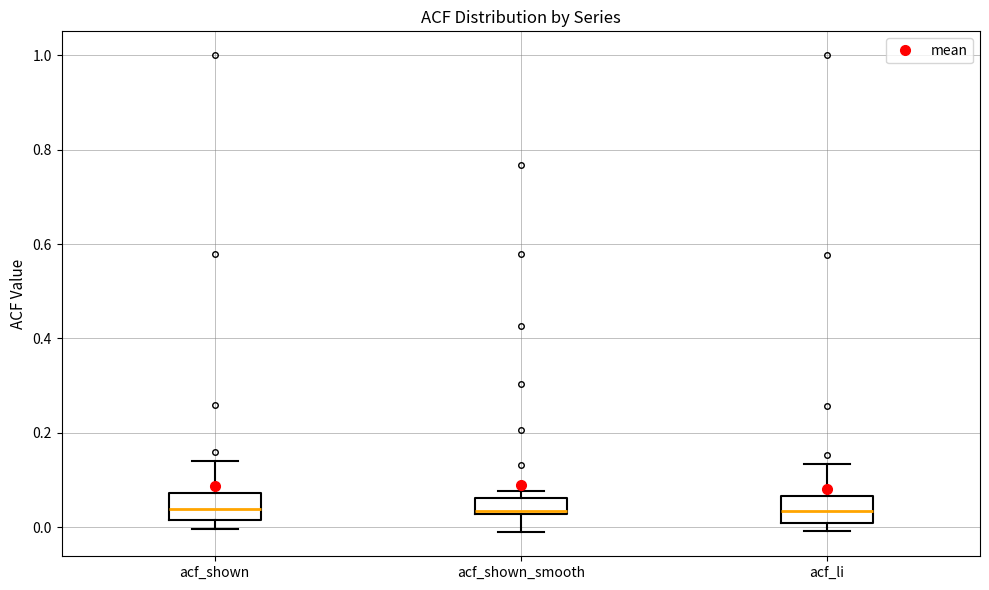

Where does the median line of the box for acf_shown_smooth sit on the y-axis? The values are not printed on the chart, so give them approximately, as read against the axis.

0.04